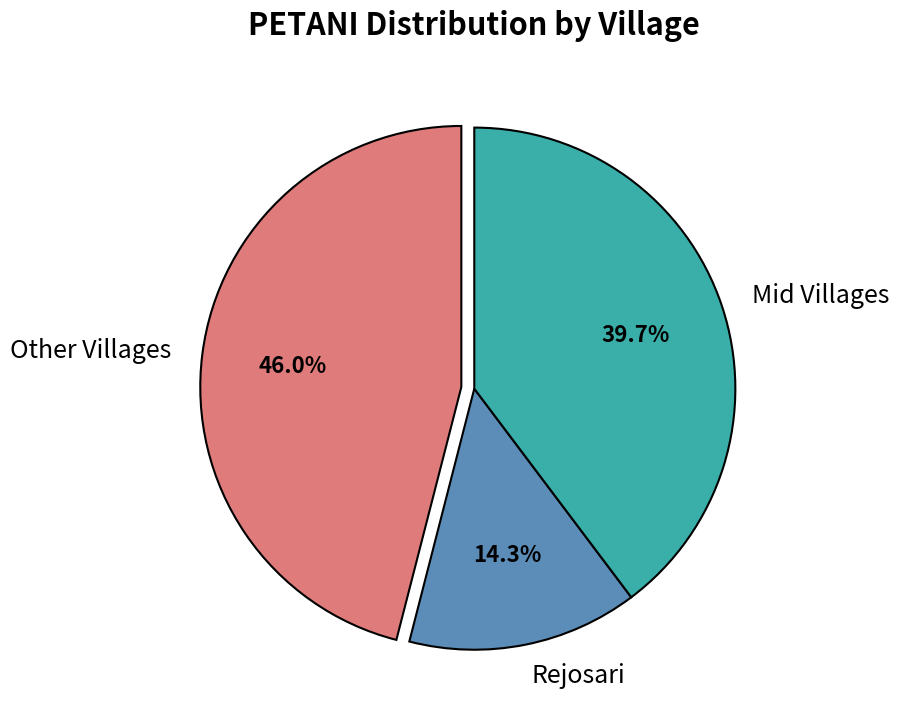

How many segments does this pie chart have?

3